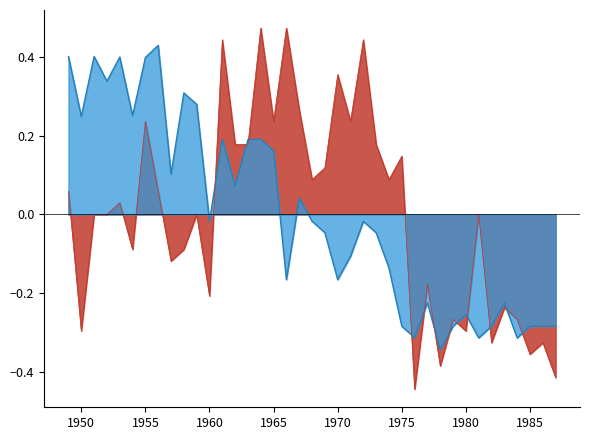

What is the maximum value for 15-19 years?

0.5